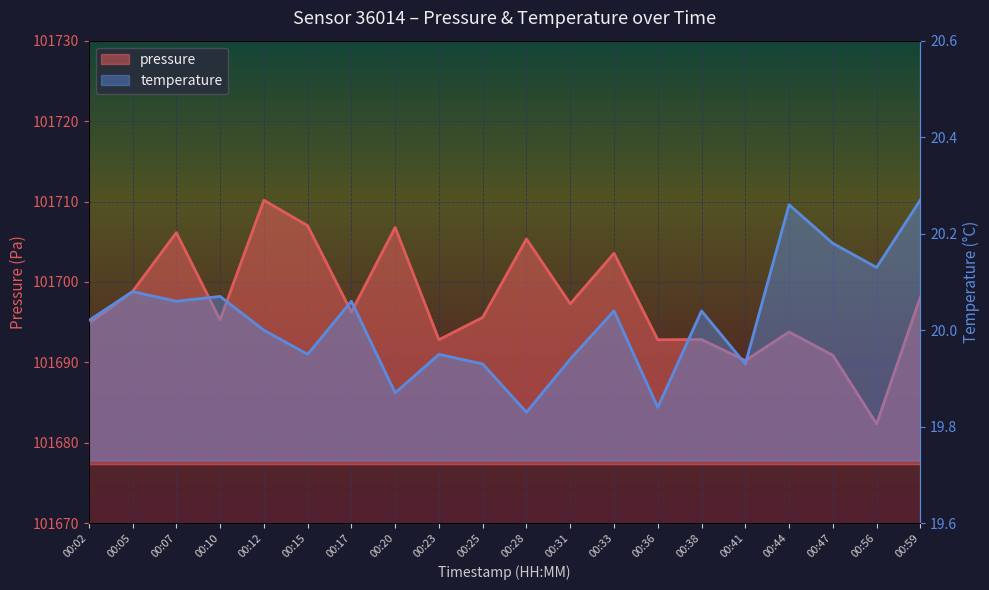

What is the approximate value of pressure at 00:41?

101690.2